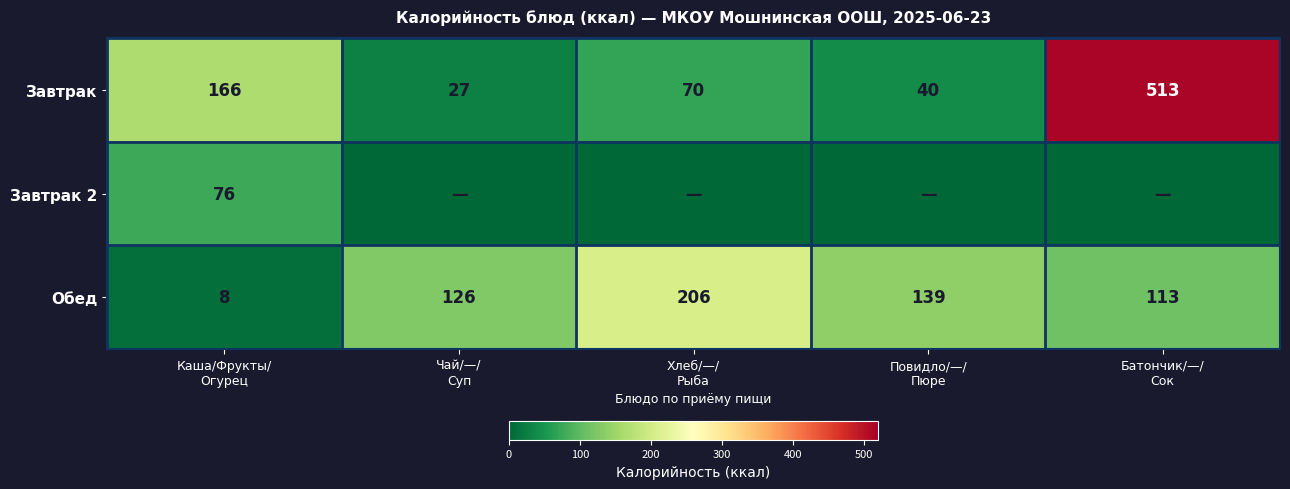

What is the average value of the Обед series?

118